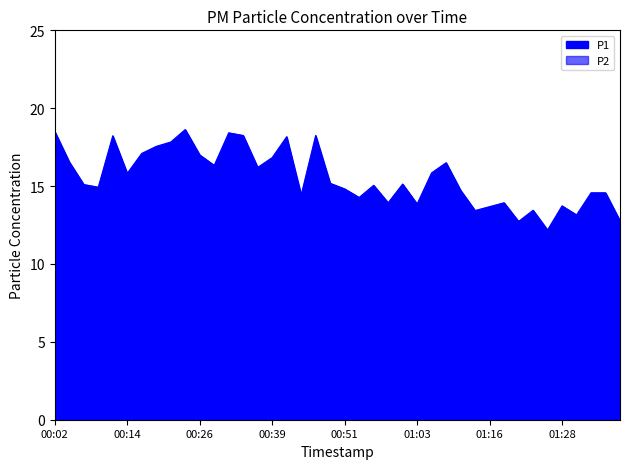

Between 16 and 15, which is larger?

16